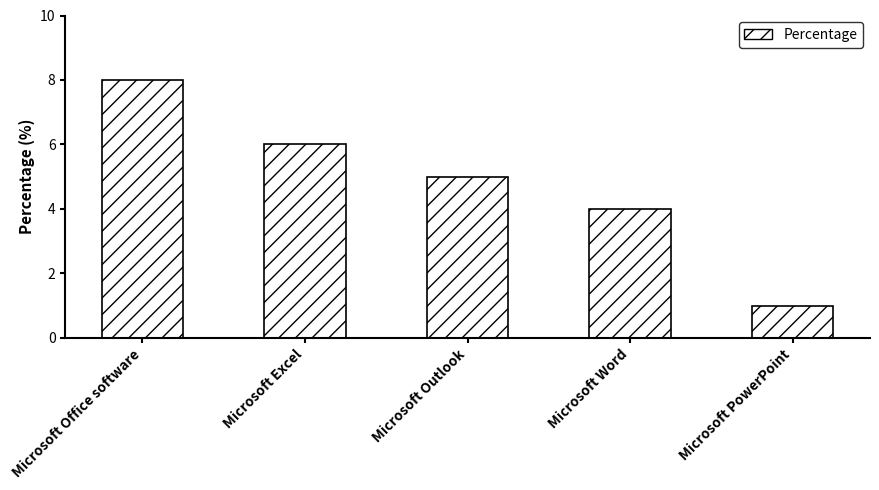

Where does the data first go above 5?

Microsoft Office software